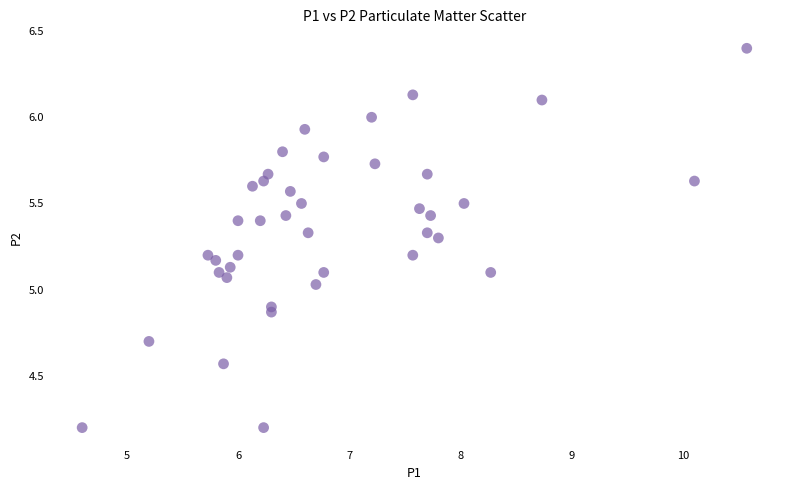

What is the range of Y values (max minus min)?

2.2